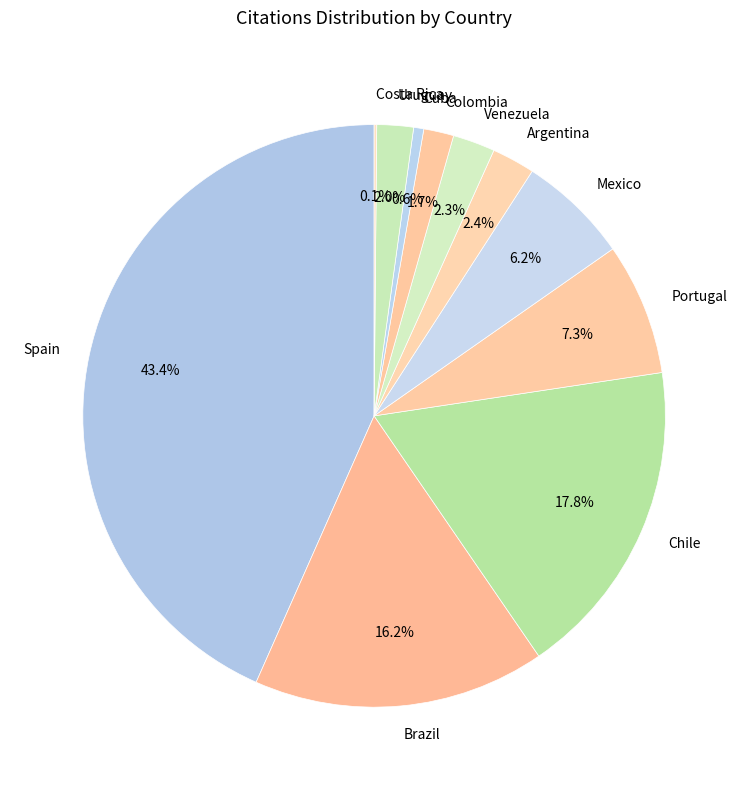

How much of the chart is everything except Argentina?

97.6%